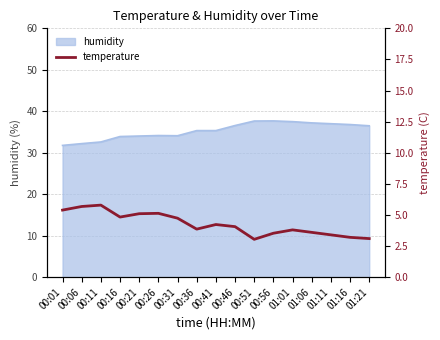

The chart shows a value of 9.2 at 00:11. True or false?

False